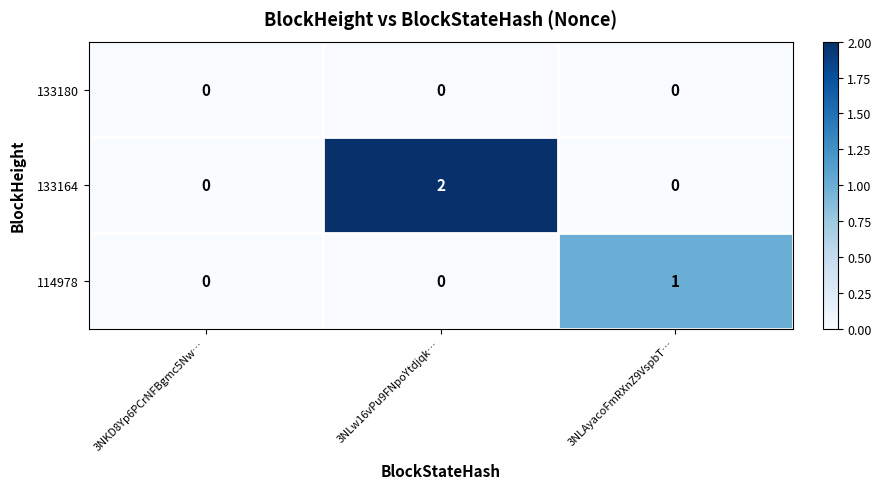

How many series are shown in this chart?

3